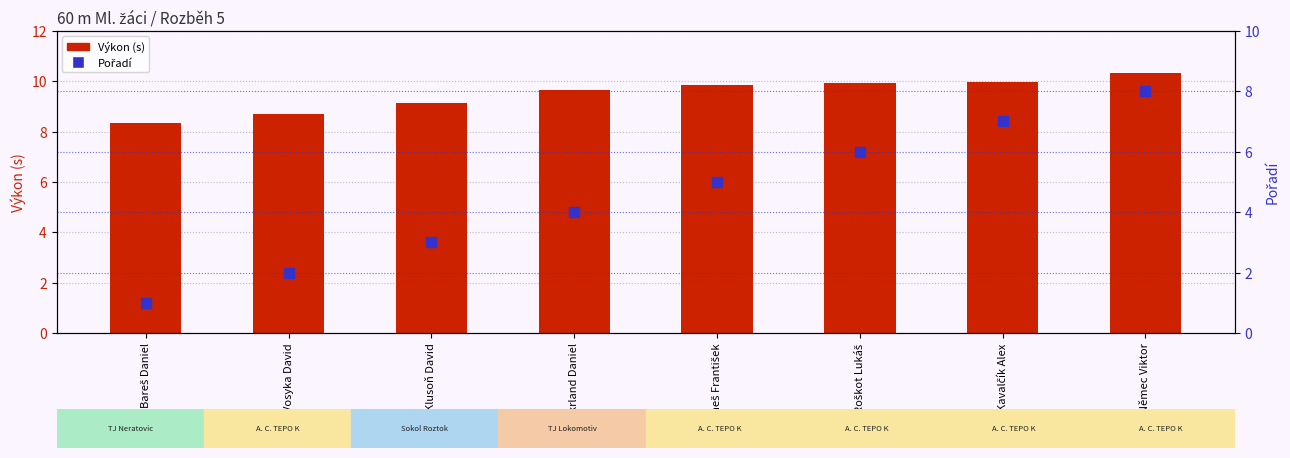

Which series has the largest total across all categories?

Výkon (s)